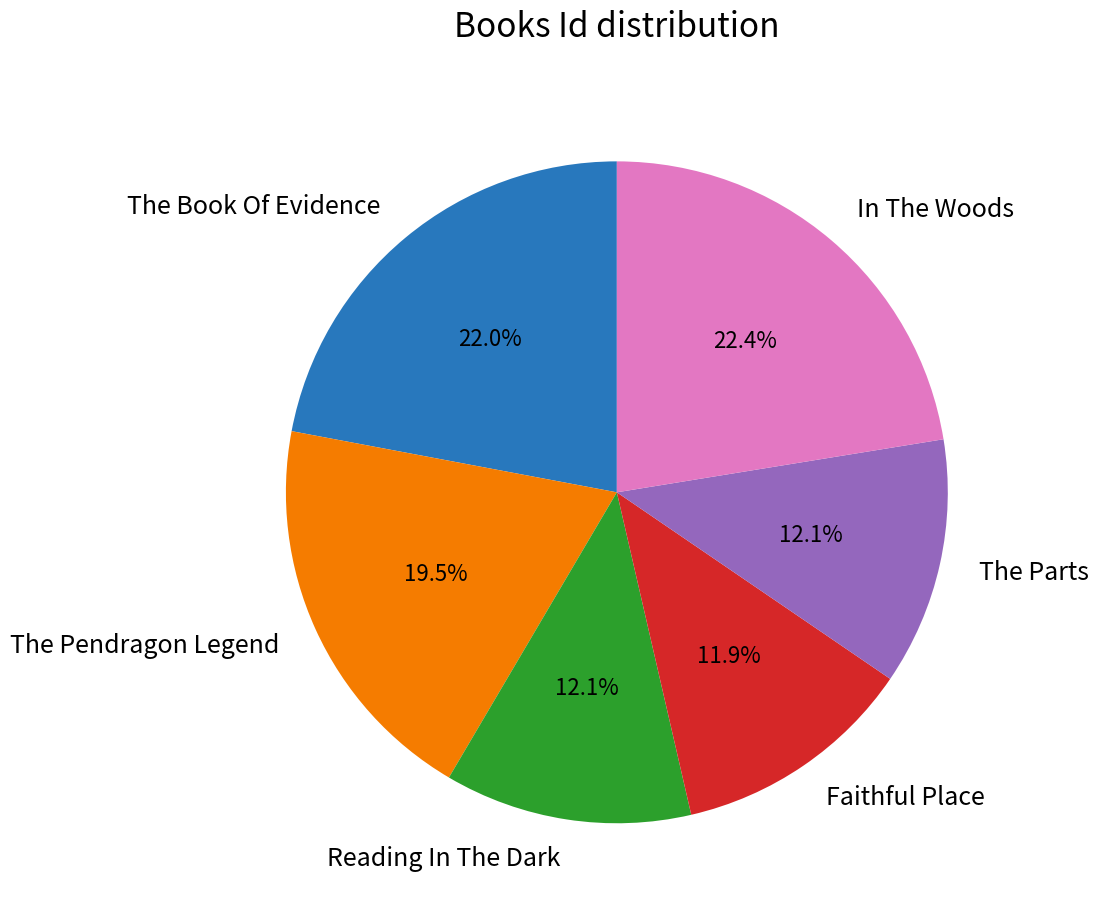

Is In The Woods the majority of the pie?

No